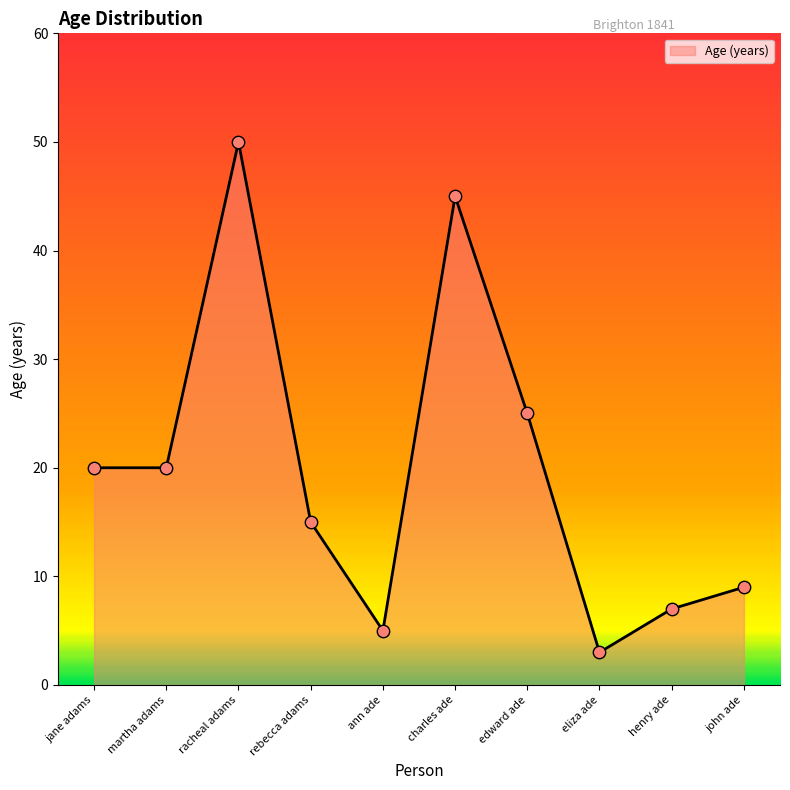

Approximately how many times larger is the value at martha adams compared to jane adams?

1.0